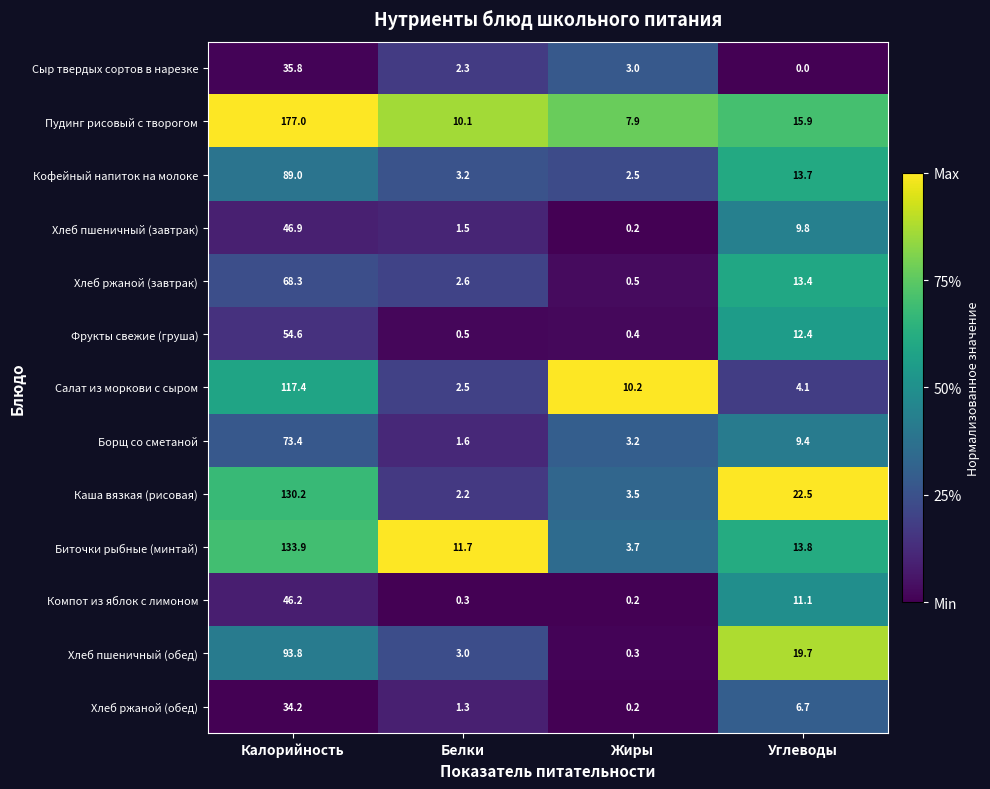

Is it true that Пудинг рисовый с творогом equals 177.0 at Калорийность?

True